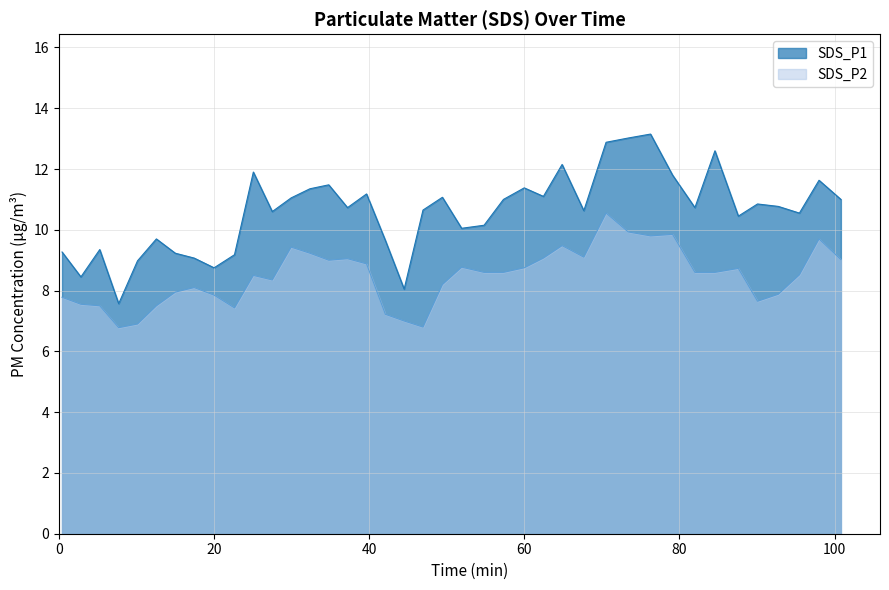

Which series has the largest total across all categories?

SDS_P1